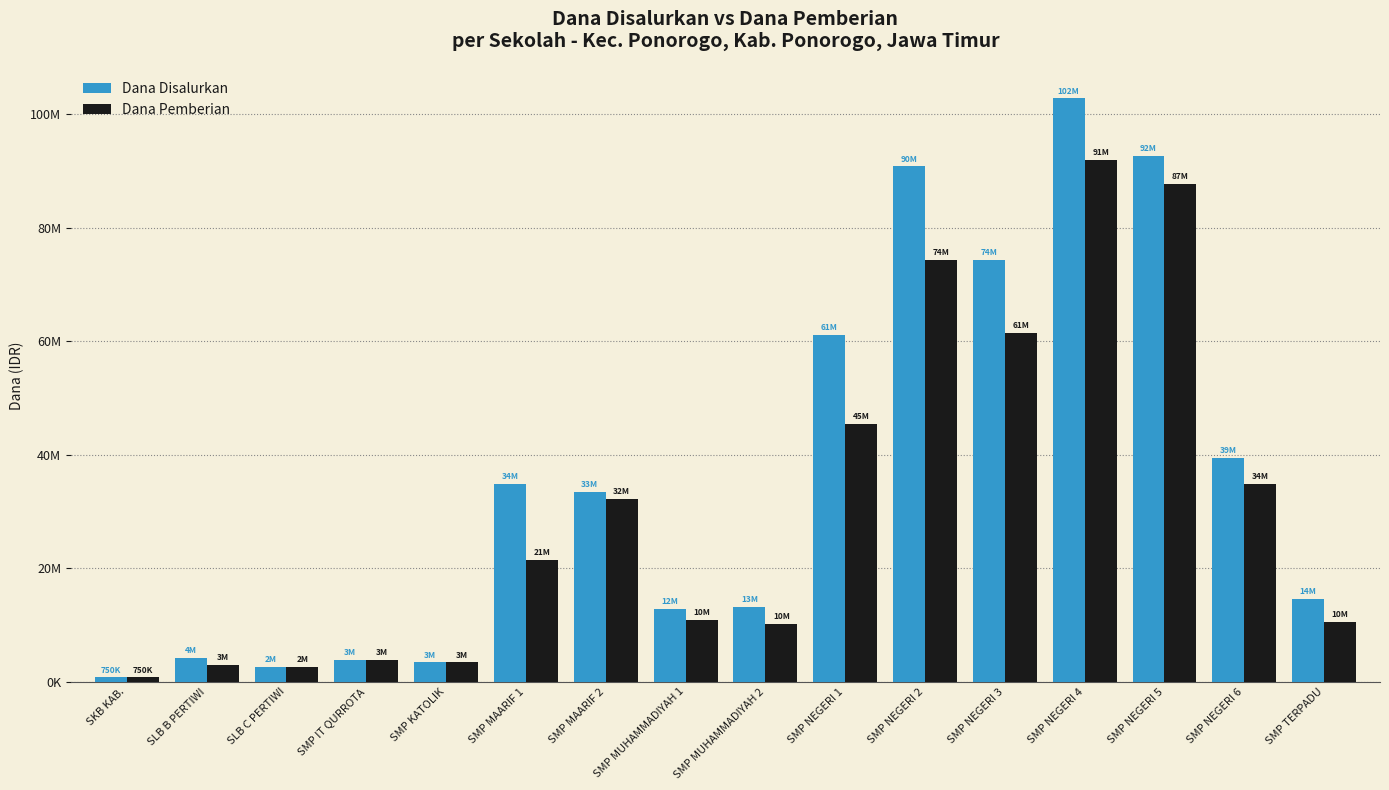

True or false: Dana Disalurkan has a value of 26130711 at SMP NEGERI 4.

False